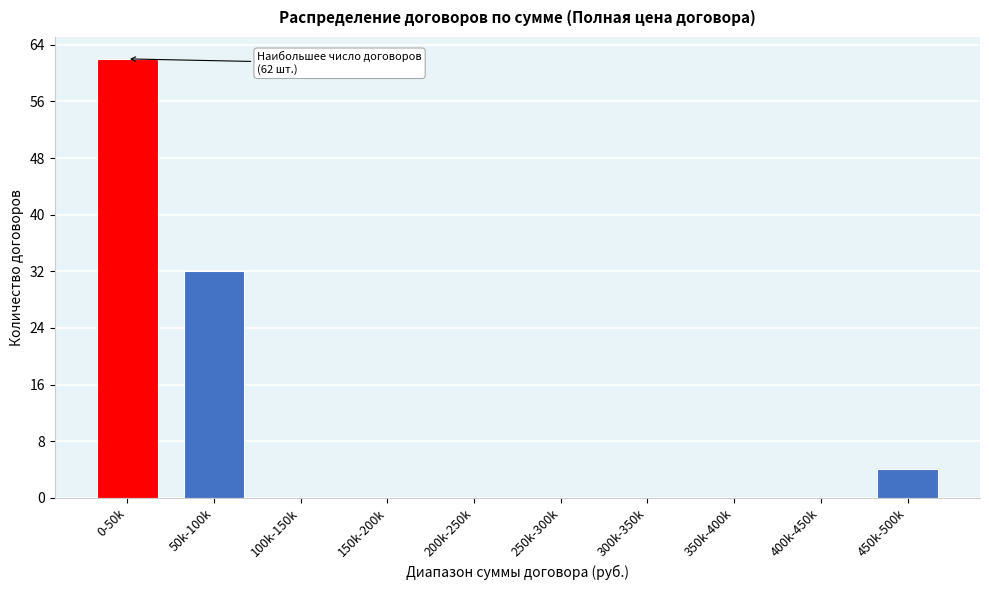

Reading left to right, list all the values displayed in this chart.

0-50k=62	50k-100k=32	100k-150k=0	150k-200k=0	200k-250k=0	250k-300k=0	300k-350k=0	350k-400k=0	400k-450k=0	450k-500k=4